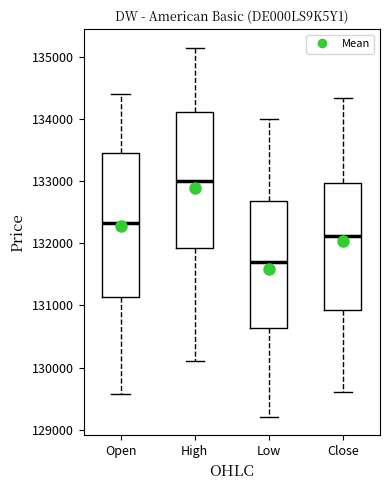

Where does the upper whisker of the box for Open end on the y-axis? The values are not printed on the chart, so give them approximately, as read against the axis.

134400